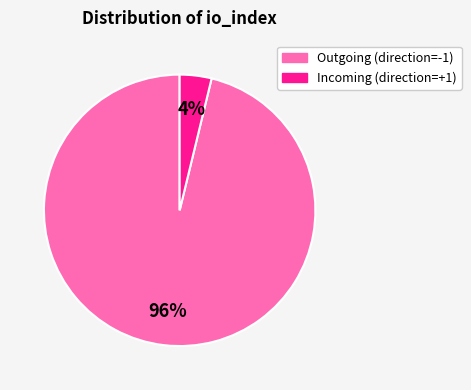

To the nearest percent, what is the average slice percentage?

50%